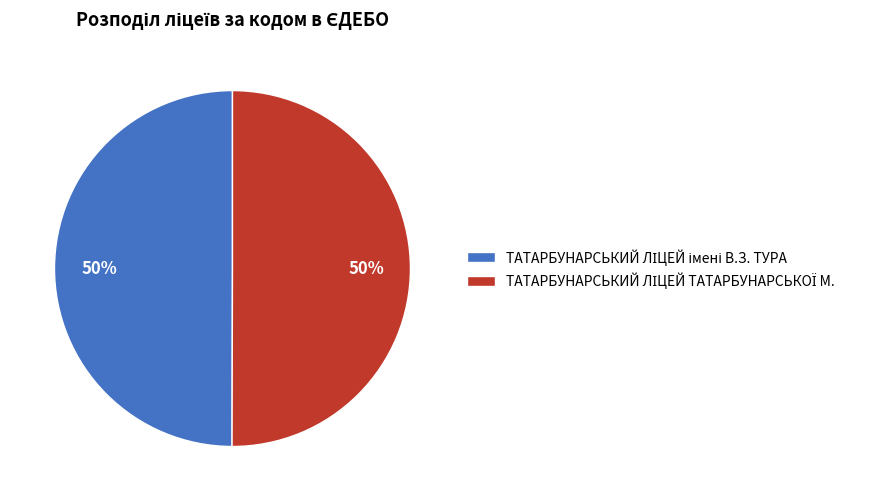

To the nearest percent, what is the average slice percentage?

50%